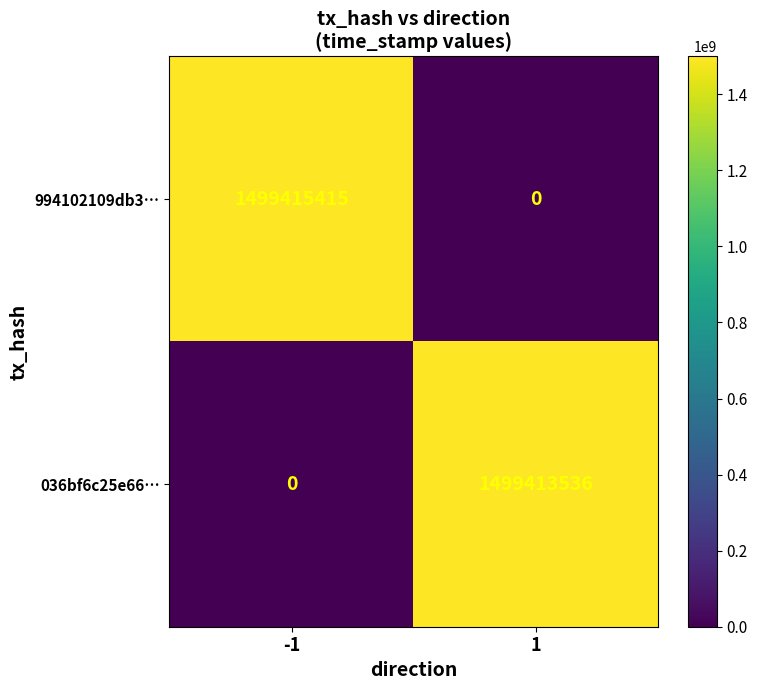

At which category is the sum across all series the highest?

-1